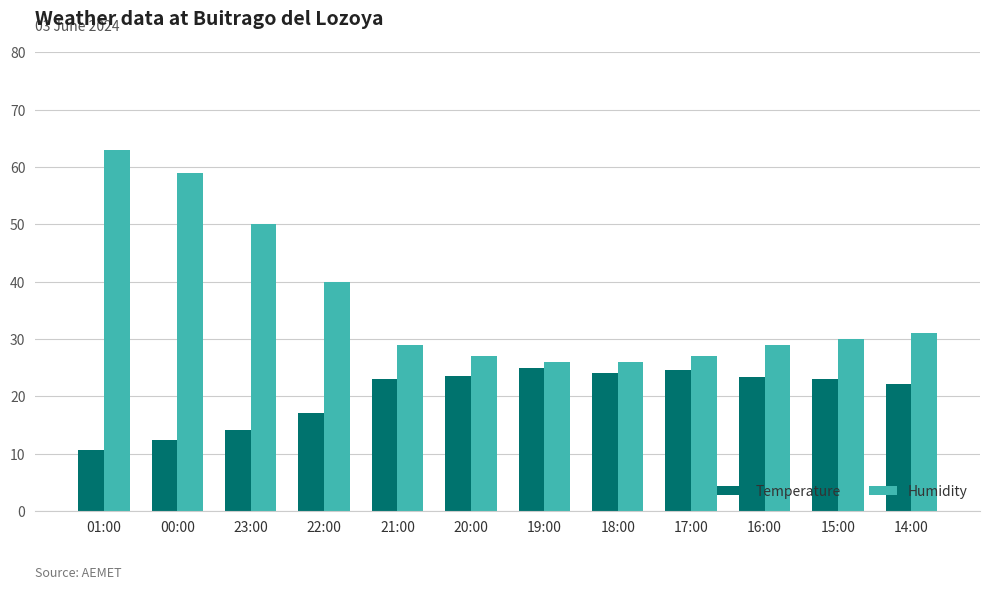

What is the difference between the maximum and minimum values in the Temperature series?

14.2